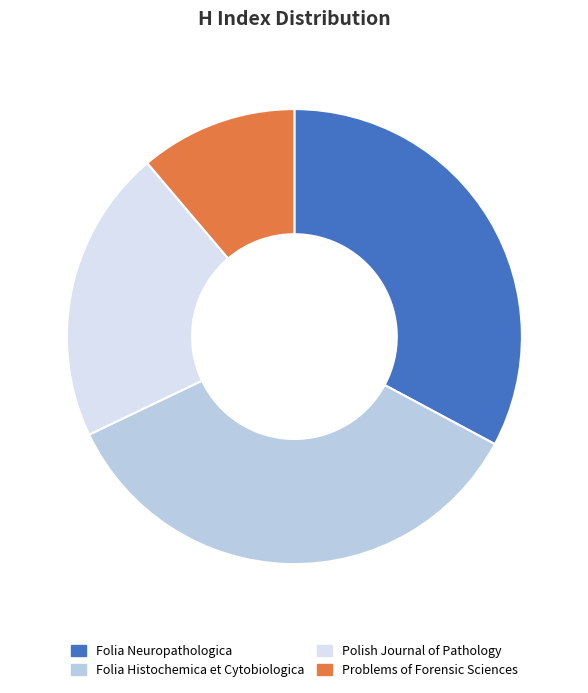

Between Folia Neuropathologica and Problems of Forensic Sciences, which is larger?

Folia Neuropathologica